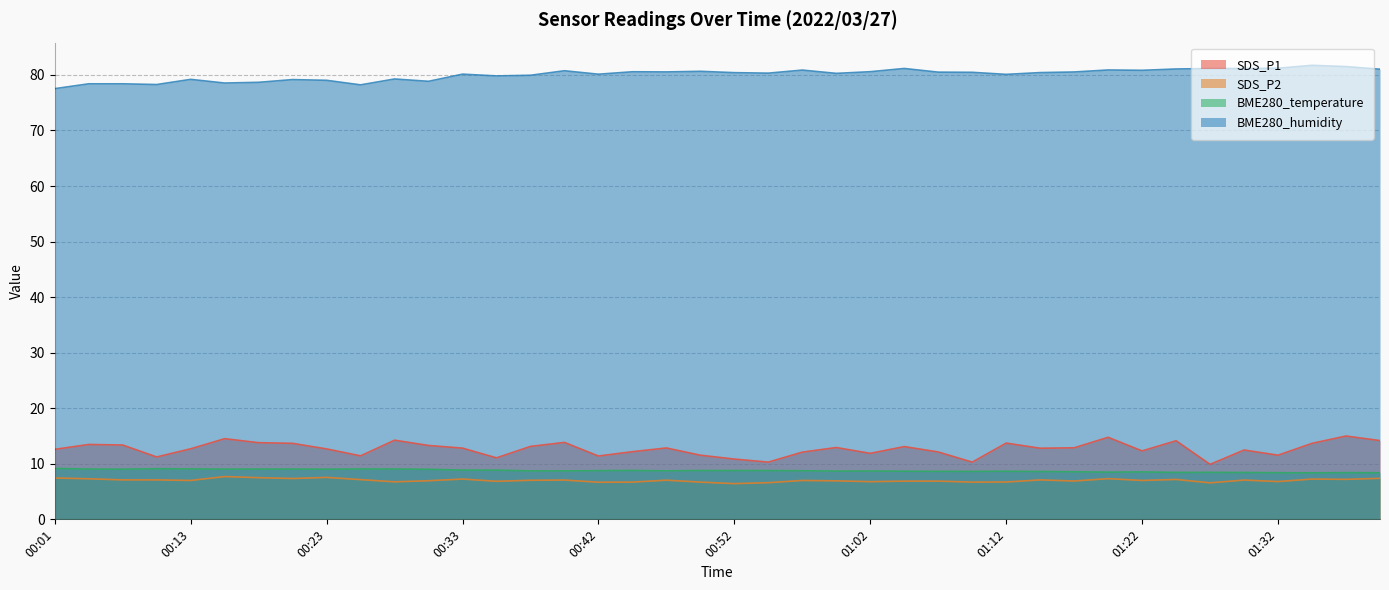

Reading right to left, what are all the values shown in this chart?

SDS_P1: 14.2	15.0	13.7	11.6	12.5	9.9	14.2	12.3	14.8	12.9	12.8	13.7	10.3	12.1	13.1	11.9	12.9	12.1	10.3	10.8	11.6	12.8	12.2	11.4	13.8	13.1	11.1	12.8	13.3	14.2	11.4	12.7	13.7	13.8	14.5	12.7	11.2	13.4	13.5	12.6
SDS_P2: 7.4	7.2	7.2	6.8	7.1	6.6	7.2	7.0	7.3	6.9	7.1	6.7	6.7	6.9	6.9	6.8	6.9	7.0	6.6	6.4	6.7	7.0	6.7	6.7	7.1	7.0	6.8	7.2	7.0	6.8	7.2	7.5	7.3	7.5	7.7	7.0	7.1	7.1	7.3	7.5
BME280_temperature: 8.4	8.4	8.4	8.4	8.4	8.5	8.4	8.5	8.5	8.6	8.6	8.7	8.6	8.6	8.7	8.7	8.7	8.8	8.8	8.8	8.8	8.7	8.8	8.8	8.7	8.7	8.9	8.9	9.0	9.1	9.1	9.0	9.1	9.1	9.0	9.1	9.1	9.0	9.1	9.2
BME280_humidity: 81.0	81.5	81.7	81.2	81.2	81.2	81.1	80.8	80.9	80.5	80.4	80.1	80.5	80.5	81.2	80.6	80.3	80.9	80.3	80.4	80.7	80.5	80.6	80.1	80.8	79.9	79.8	80.1	78.8	79.3	78.2	79.0	79.2	78.7	78.5	79.2	78.3	78.4	78.4	77.5